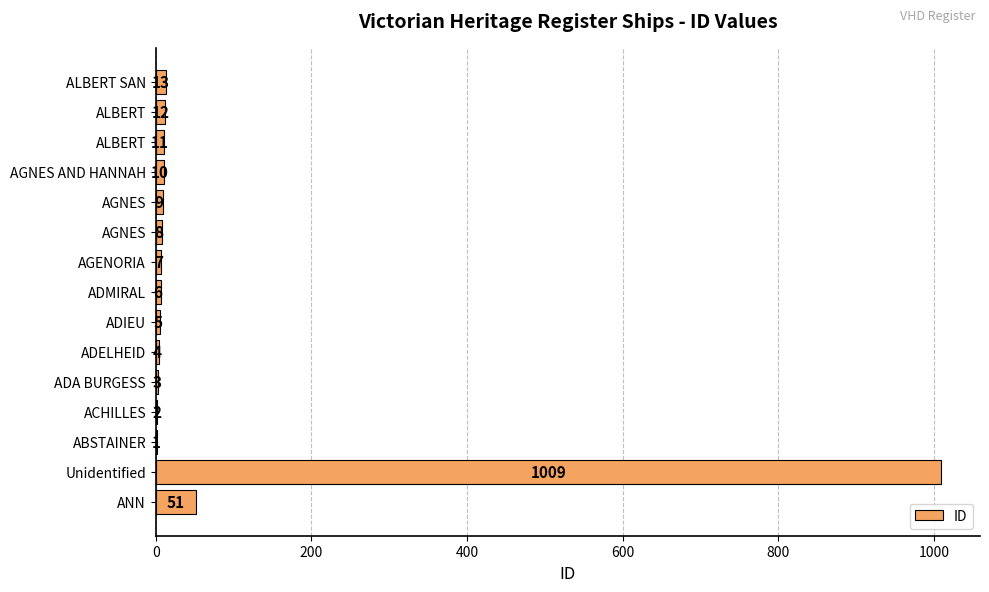

How many series are shown in this chart?

1